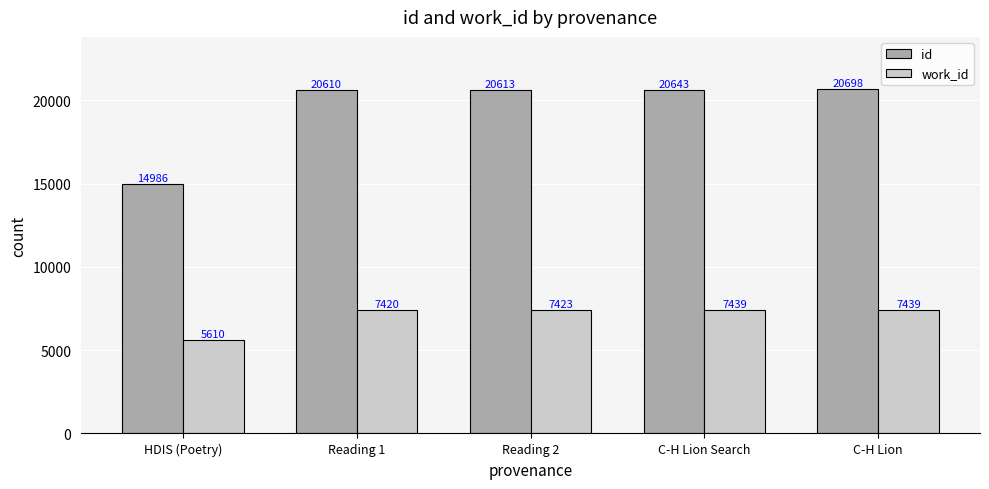

How many data points does each series have?

5